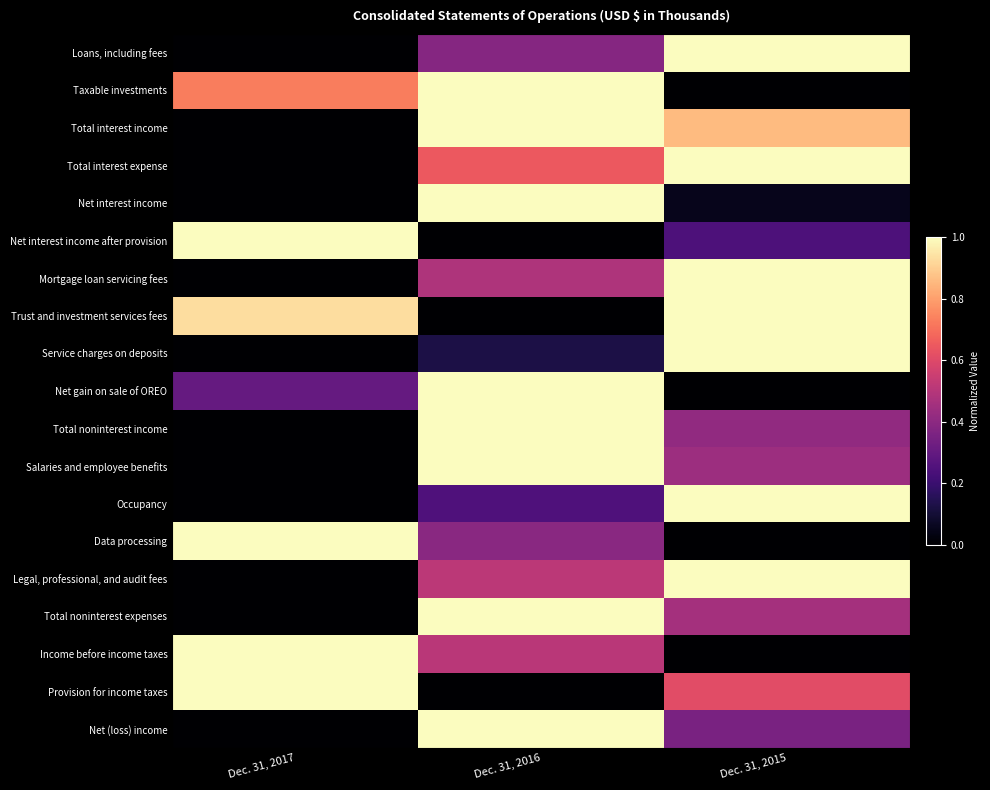

At Dec. 31, 2016, list the series in order from largest to smallest.

Taxable investments, Total interest income, Net interest income, Net gain on sale of OREO, Total noninterest income, Salaries and employee benefits, Total noninterest expenses, Net (loss) income, Total interest expense, Legal, professional, and audit fees, Income before income taxes, Mortgage loan servicing fees, Data processing, Loans, including fees, Occupancy, Service charges on deposits, Net interest income after provision, Trust and investment services fees, Provision for income taxes